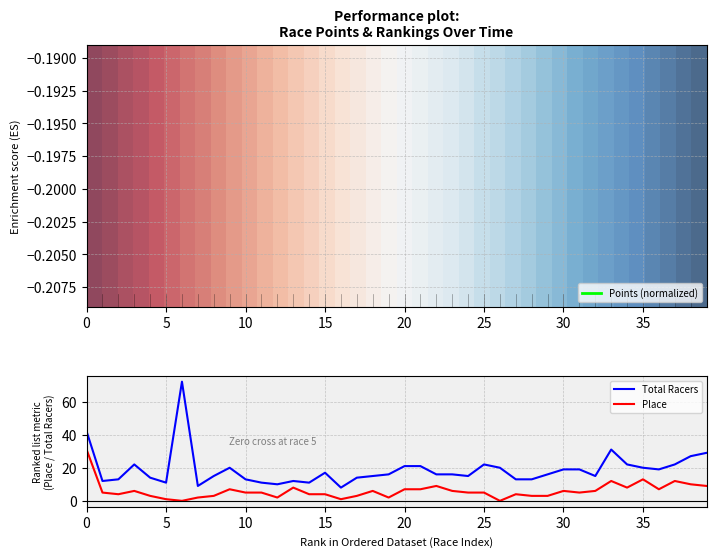

Which has a higher value, 5 or 15?

5